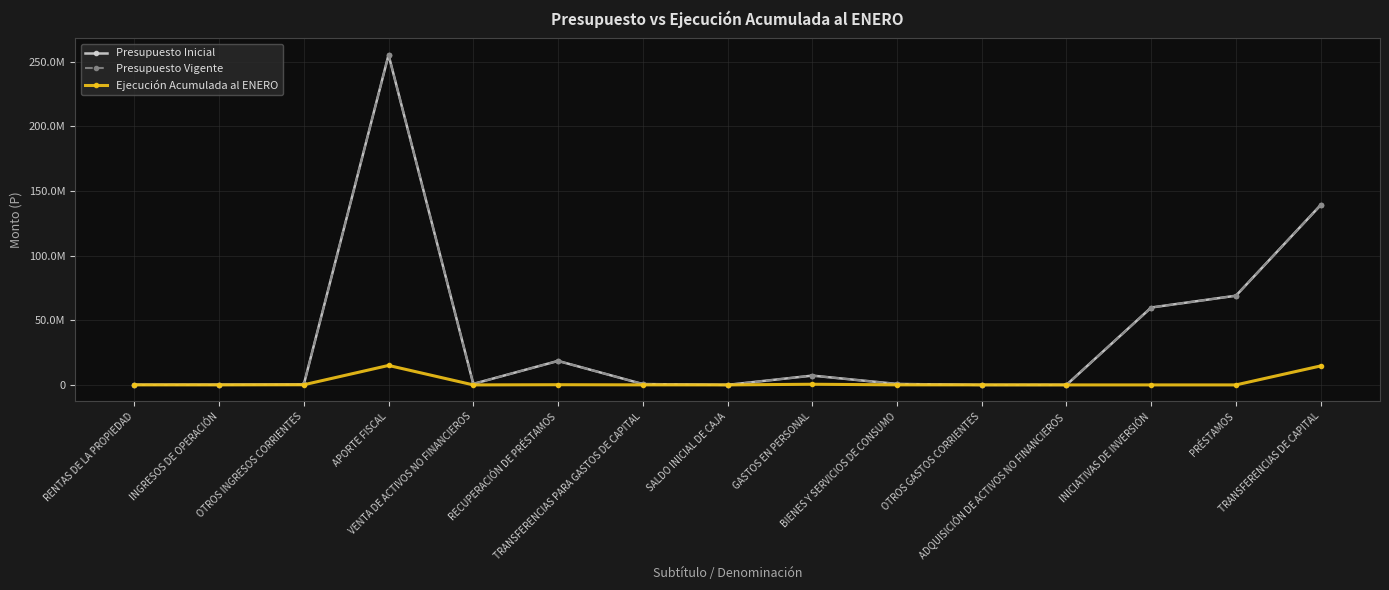

Reading left to right, what are all the values shown in this chart?

Presupuesto Inicial: RENTAS DE LA PROPIEDAD=123600	INGRESOS DE OPERACIÓN=166860	OTROS INGRESOS CORRIENTES=360514	APORTE FISCAL=255375806	VENTA DE ACTIVOS NO FINANCIEROS=787379	RECUPERACIÓN DE PRÉSTAMOS=18564284	TRANSFERENCIAS PARA GASTOS DE CAPITAL=663519	SALDO INICIAL DE CAJA=23000	GASTOS EN PERSONAL=7195948	BIENES Y SERVICIOS DE CONSUMO=745614	OTROS GASTOS CORRIENTES=10	ADQUISICIÓN DE ACTIVOS NO FINANCIEROS=31724	INICIATIVAS DE INVERSIÓN=59883317	PRÉSTAMOS=69030998	TRANSFERENCIAS DE CAPITAL=139176073
Presupuesto Vigente: RENTAS DE LA PROPIEDAD=123600	INGRESOS DE OPERACIÓN=166860	OTROS INGRESOS CORRIENTES=360514	APORTE FISCAL=255375806	VENTA DE ACTIVOS NO FINANCIEROS=787379	RECUPERACIÓN DE PRÉSTAMOS=18564284	TRANSFERENCIAS PARA GASTOS DE CAPITAL=663519	SALDO INICIAL DE CAJA=23000	GASTOS EN PERSONAL=7195948	BIENES Y SERVICIOS DE CONSUMO=745614	OTROS GASTOS CORRIENTES=10	ADQUISICIÓN DE ACTIVOS NO FINANCIEROS=31724	INICIATIVAS DE INVERSIÓN=59883317	PRÉSTAMOS=69030998	TRANSFERENCIAS DE CAPITAL=139176073
Ejecución Acumulada al ENERO: RENTAS DE LA PROPIEDAD=25541	INGRESOS DE OPERACIÓN=7658	OTROS INGRESOS CORRIENTES=114924	APORTE FISCAL=15063722	VENTA DE ACTIVOS NO FINANCIEROS=1896	RECUPERACIÓN DE PRÉSTAMOS=147432	TRANSFERENCIAS PARA GASTOS DE CAPITAL=36976	SALDO INICIAL DE CAJA=0	GASTOS EN PERSONAL=509627	BIENES Y SERVICIOS DE CONSUMO=44161	OTROS GASTOS CORRIENTES=15436	ADQUISICIÓN DE ACTIVOS NO FINANCIEROS=0	INICIATIVAS DE INVERSIÓN=0	PRÉSTAMOS=0	TRANSFERENCIAS DE CAPITAL=14690364